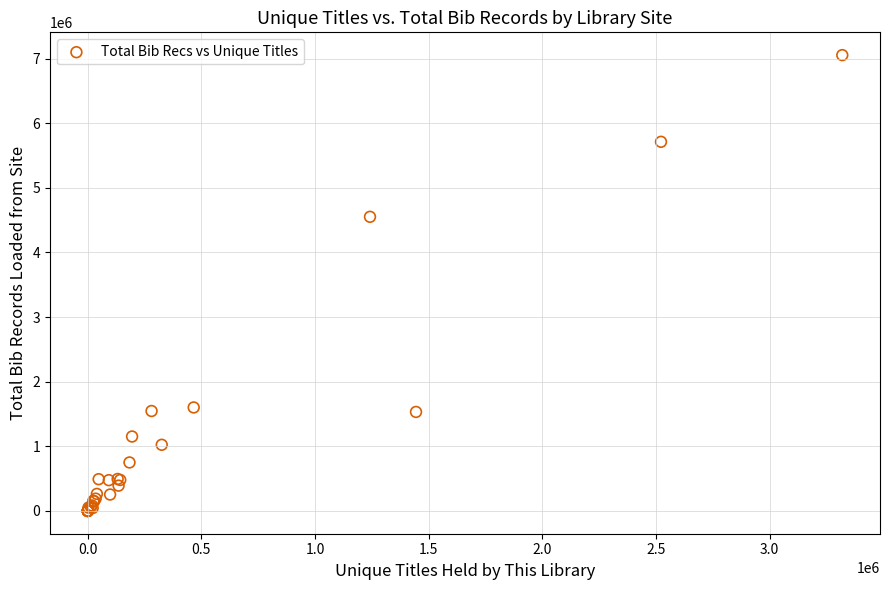

What Y value in the scatter plot is closest to 3526849?

4551525